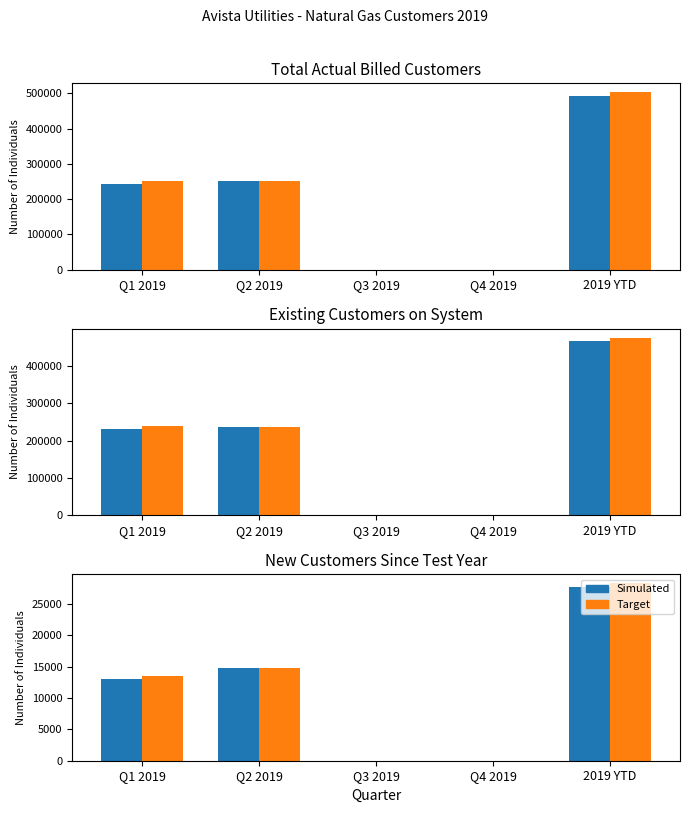

What is the difference between the highest and lowest values at 2019 YTD?

566.2